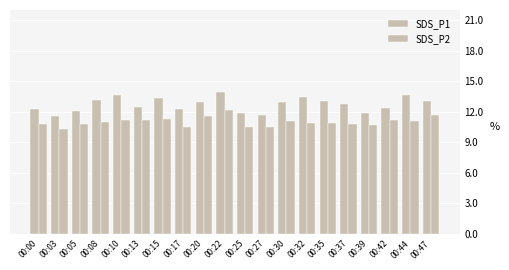

At how many categories does at least one series exceed 11?

20